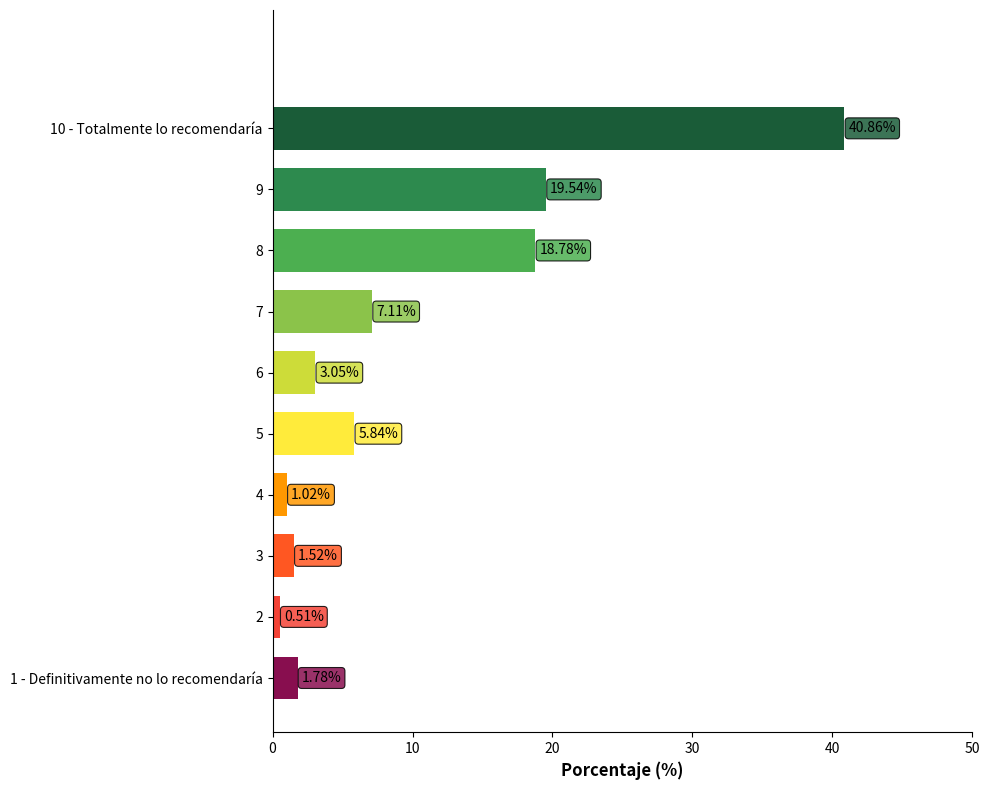

What value does the data have at 7?

7.1